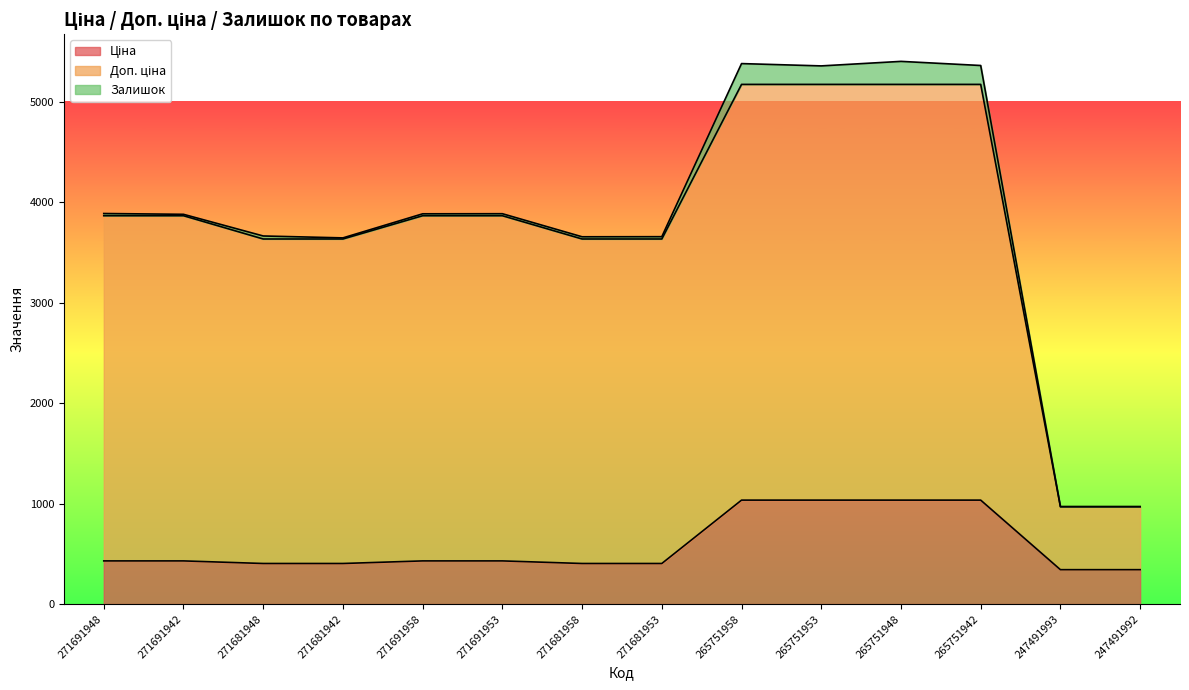

The value of Ціна at 271691958 is 429.3. True or false?

True